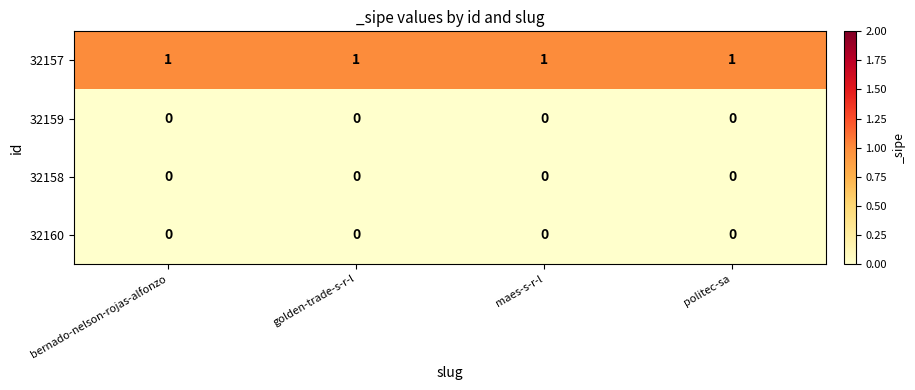

Is the value of 32159 at golden-trade-s-r-l greater than the value of 32157 at maes-s-r-l?

No